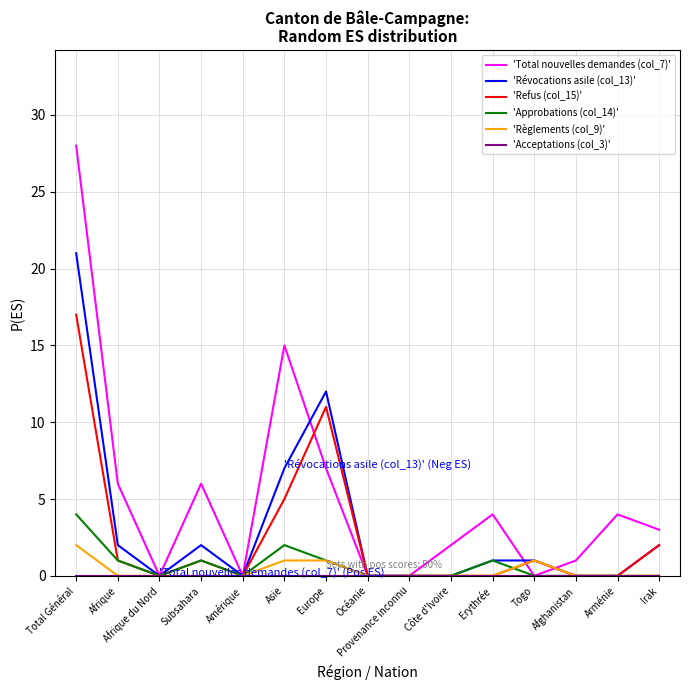

How many 'Approbations (col_14)' values are between 0 and 1?

13